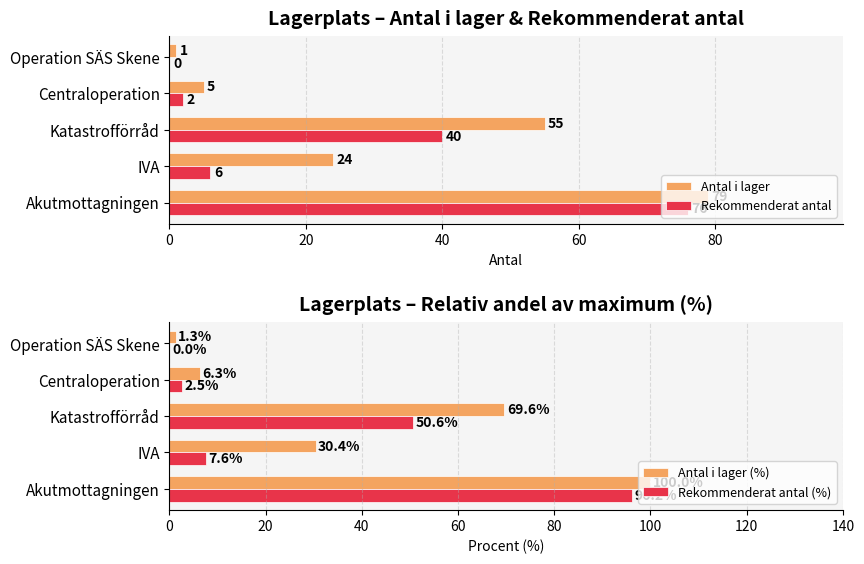

What is the difference between the maximum and minimum values in the Antal i lager series?

78.0